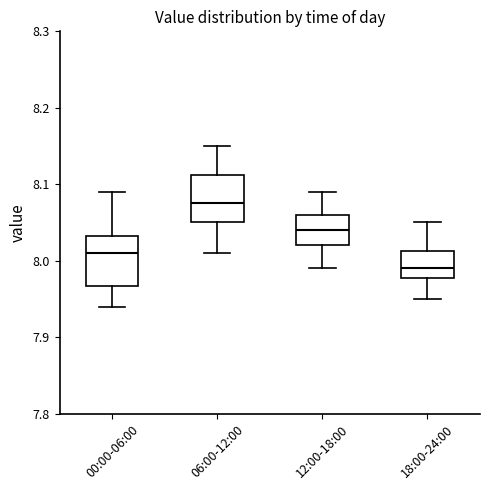

Which box's median line is the highest?

06:00-12:00